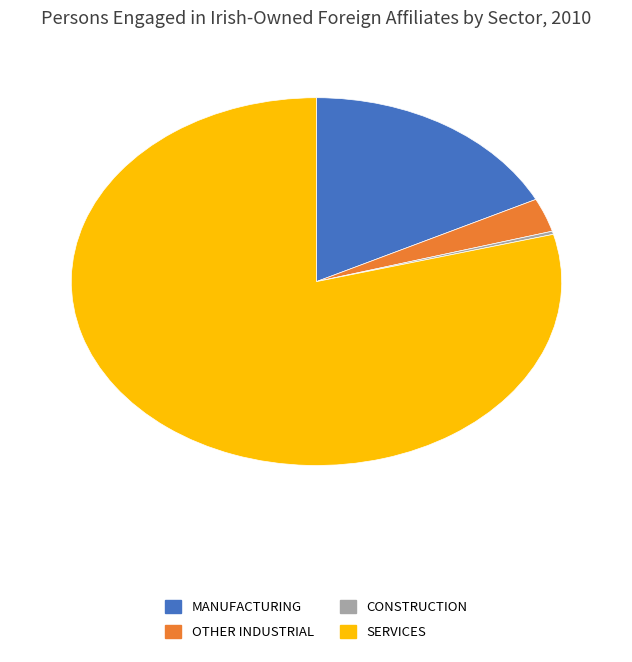

Is there any slice that represents more than half of the pie?

Yes